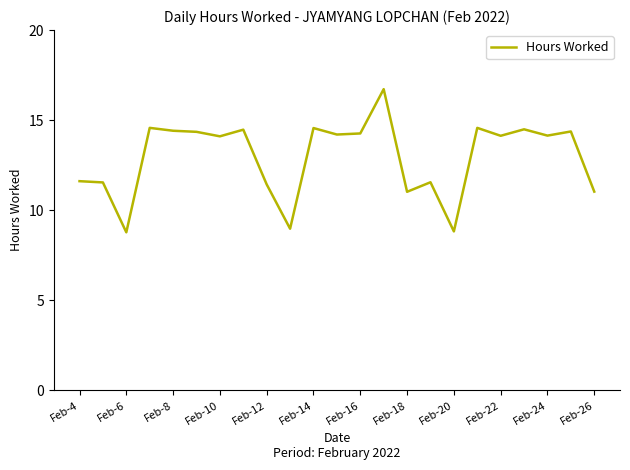

What is the minimum value shown in the chart?

8.8